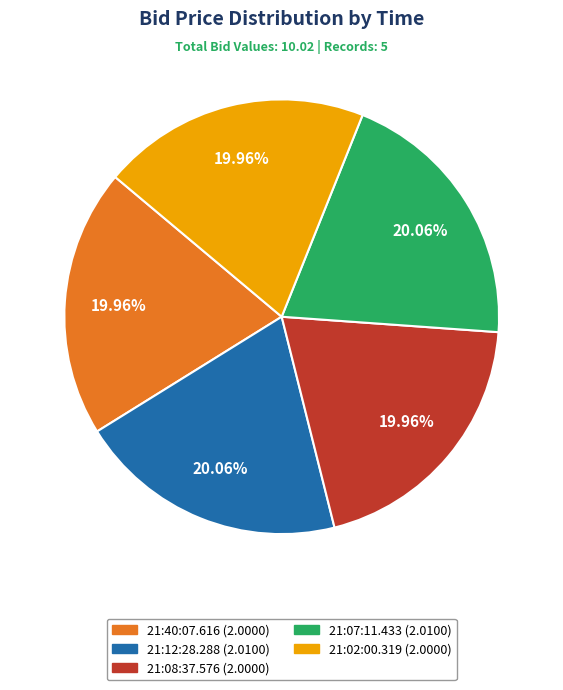

True or false: 21:12:28.288 accounts for 11% of the total.

False